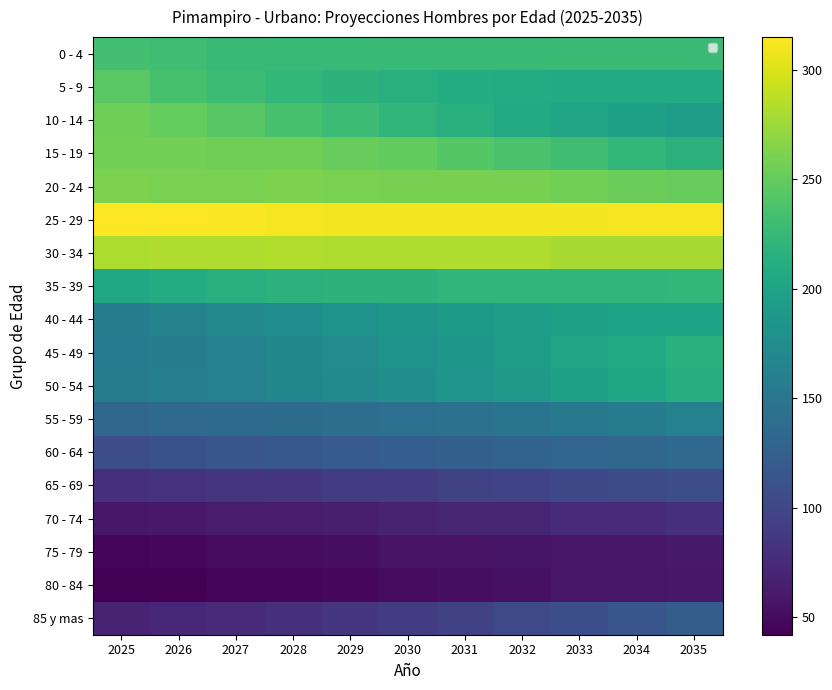

Which series has the largest total across all categories?

25 - 29